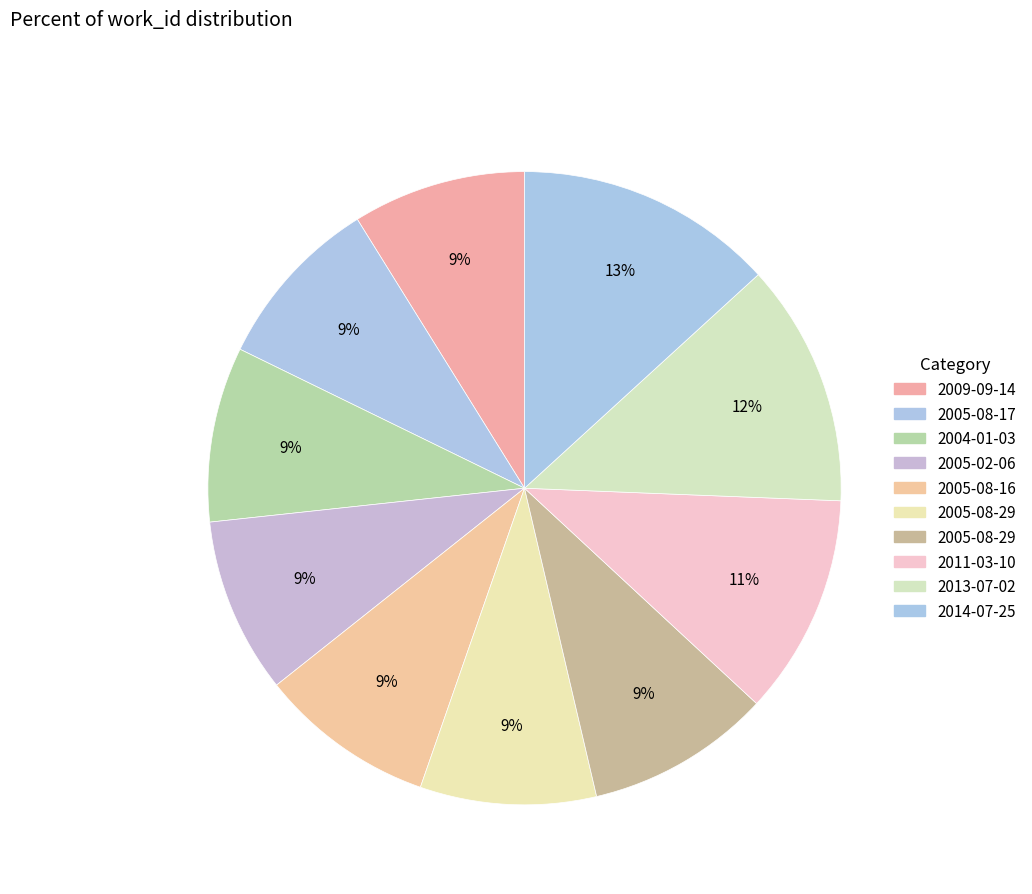

How many slices are in this pie chart?

10